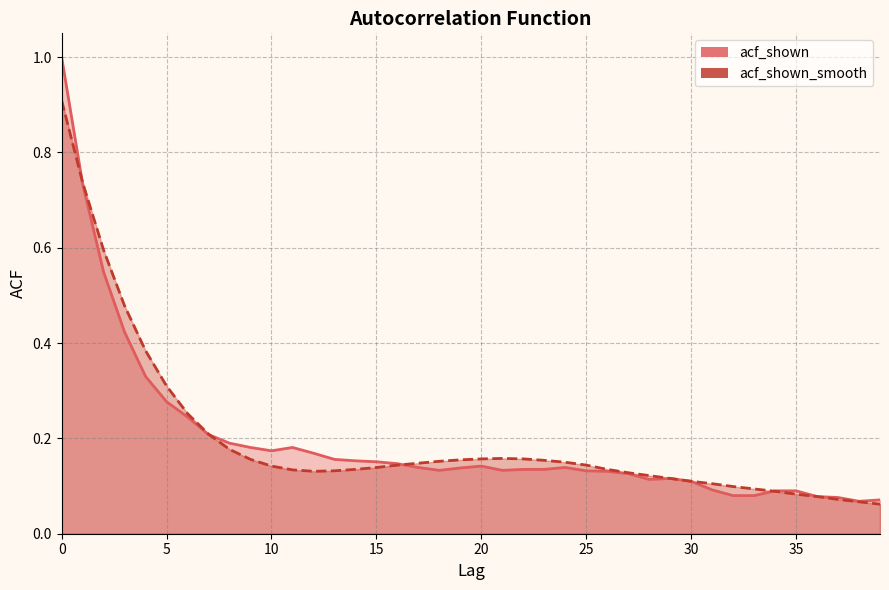

The acf_shown_smooth (line) series shows 0.2 at 17. True or false?

False